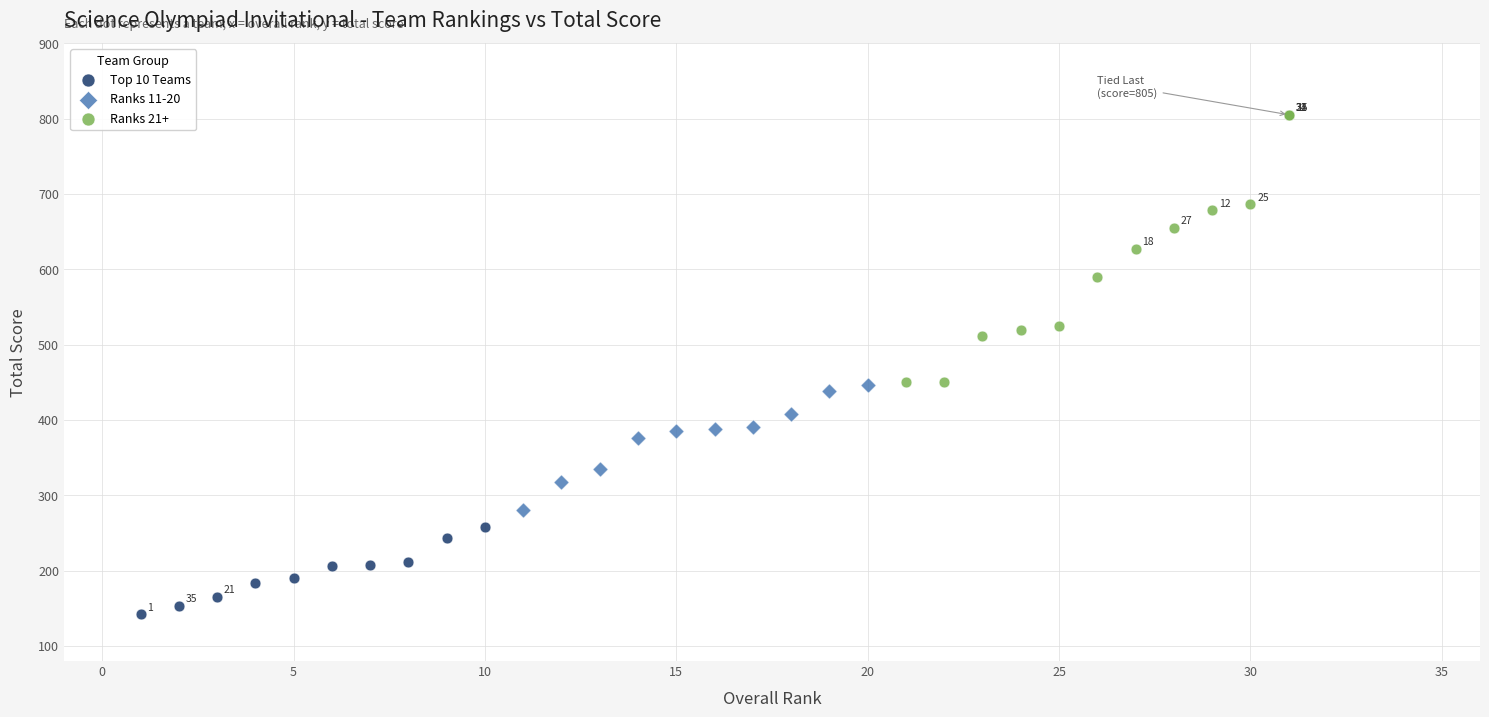

Which series has the largest Y range (max minus min)?

Ranks 21+